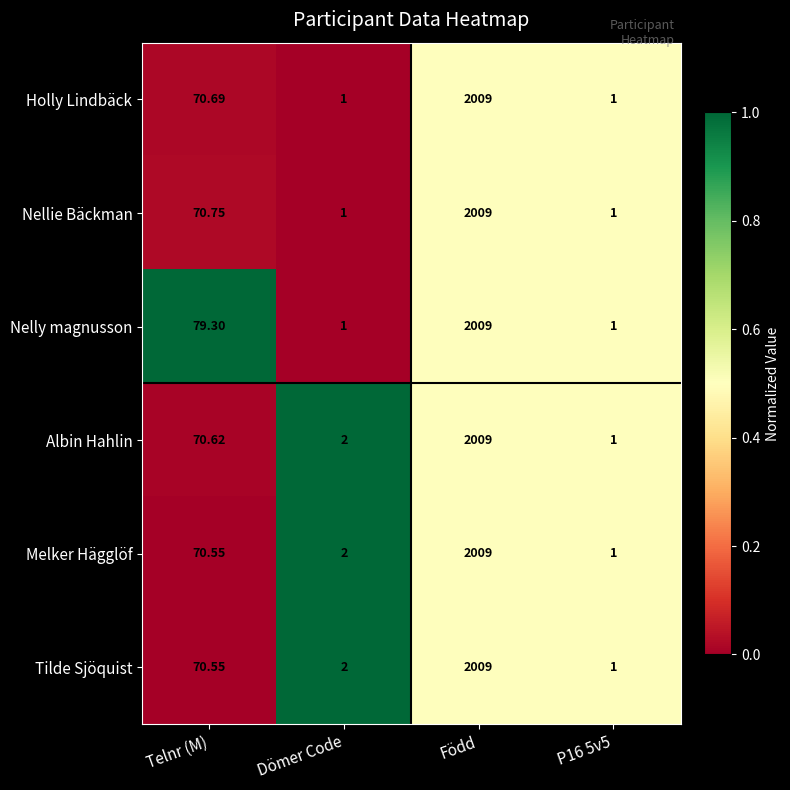

Which label corresponds to the largest value in the chart?

Född